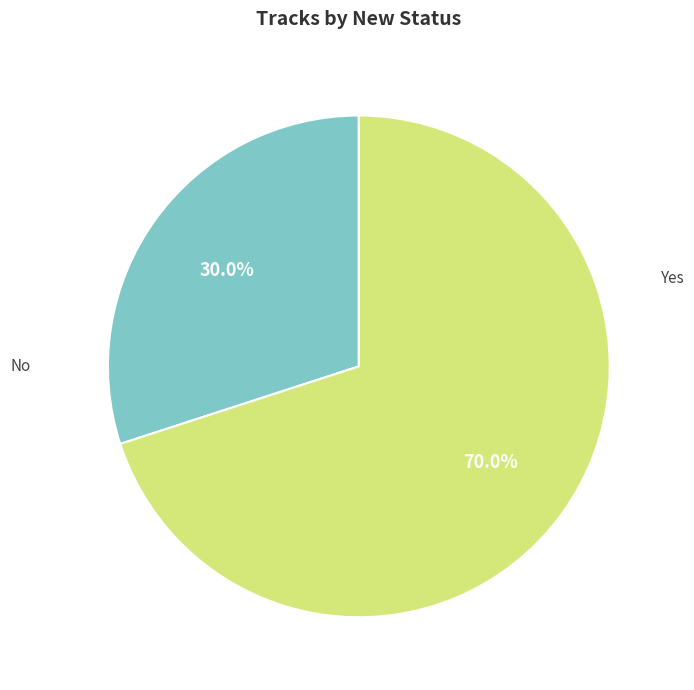

Is there any slice that represents more than half of the pie?

Yes